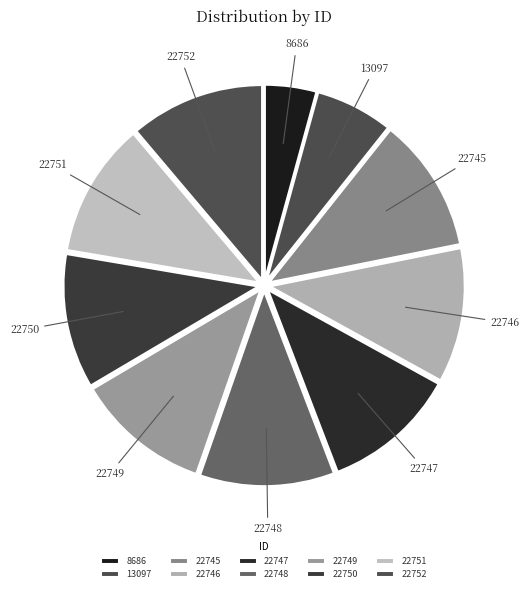

Is it true that 22745 is 11% of the pie?

True